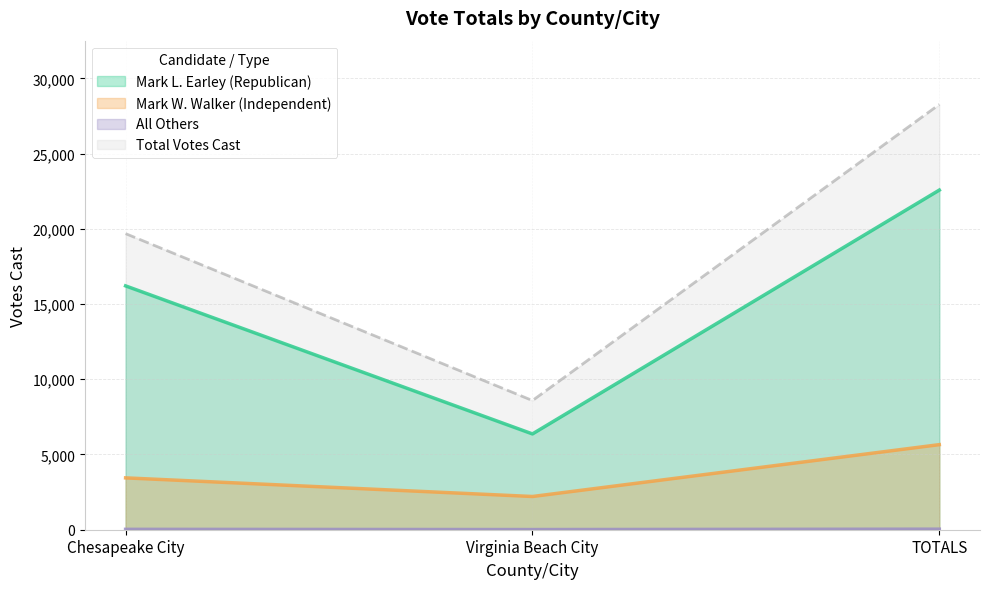

At how many categories does at least one series exceed 16608?

2